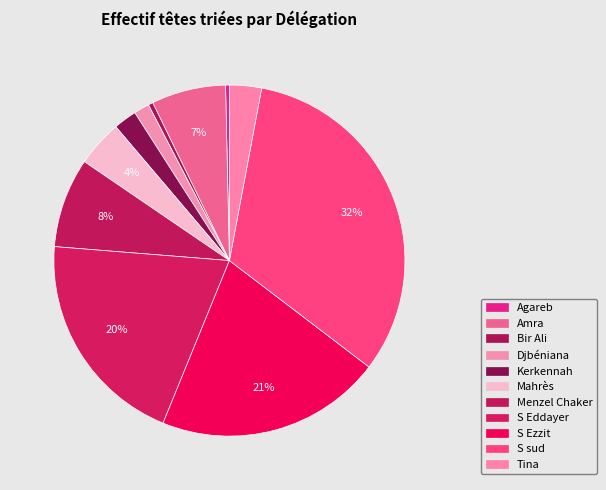

How many slices are in this pie chart?

11